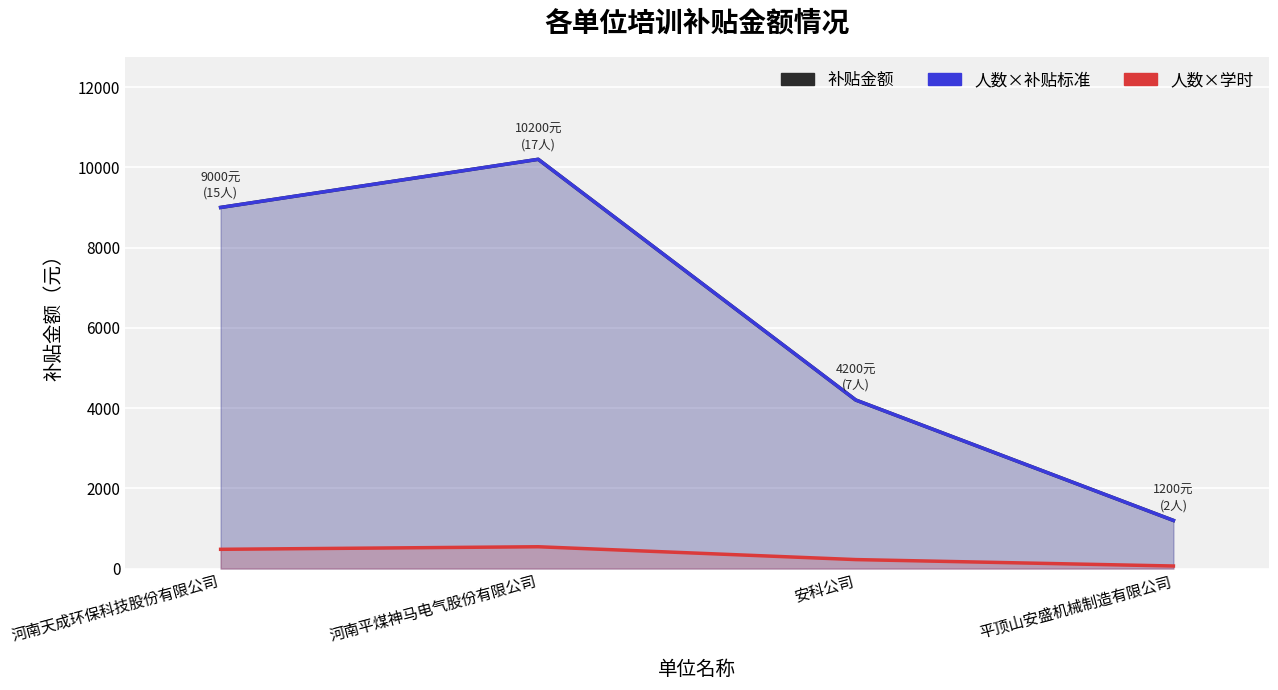

What is the difference between the 补贴金额 values at 平顶山安盛机械制造有限公司 and 河南天成环保科技股份有限公司?

7800